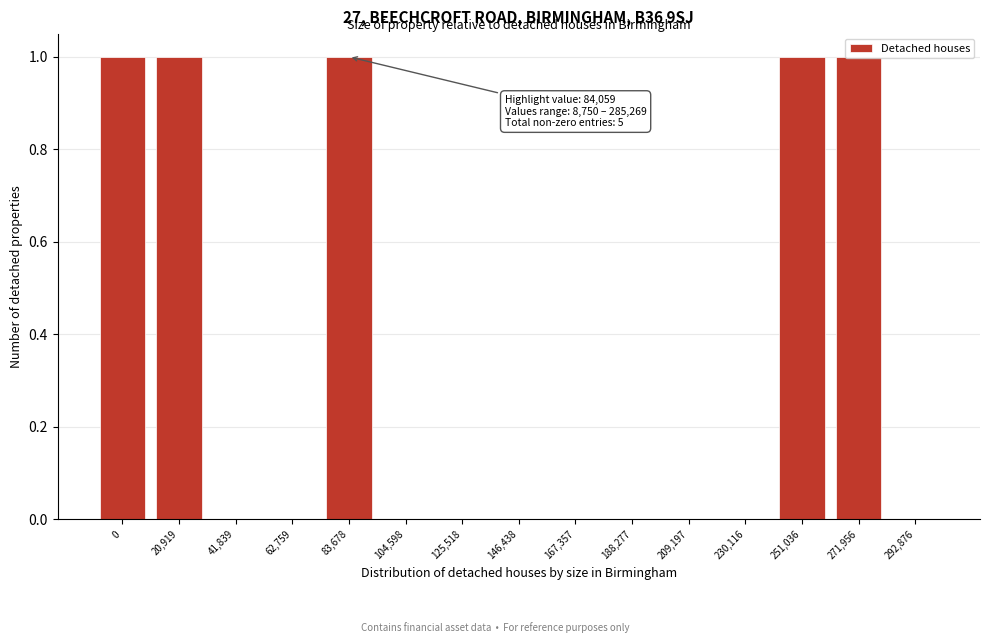

The chart shows a value of 0 at 146,438. True or false?

True